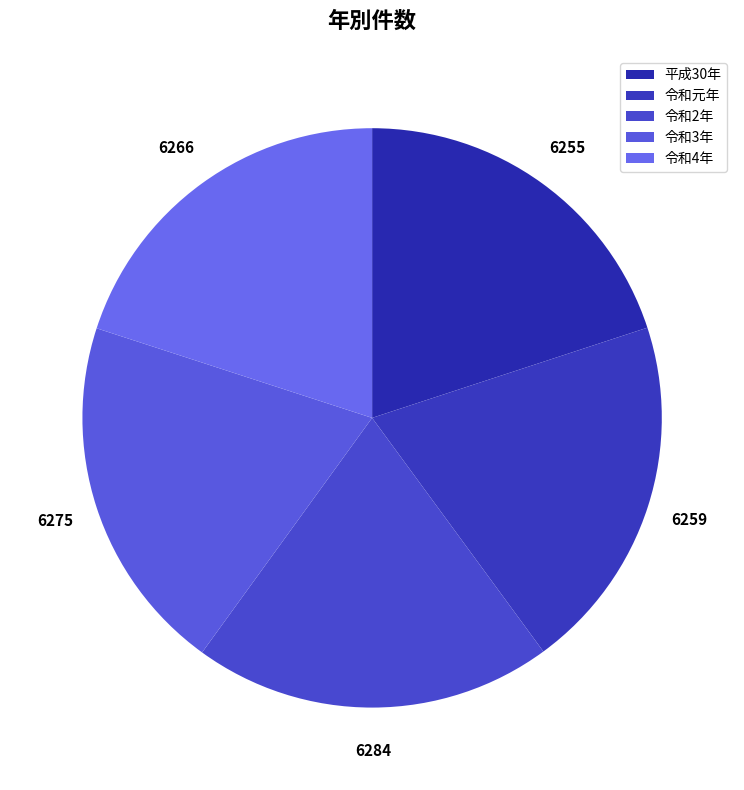

To the nearest percent, what percentage of the pie is 令和2年?

20%